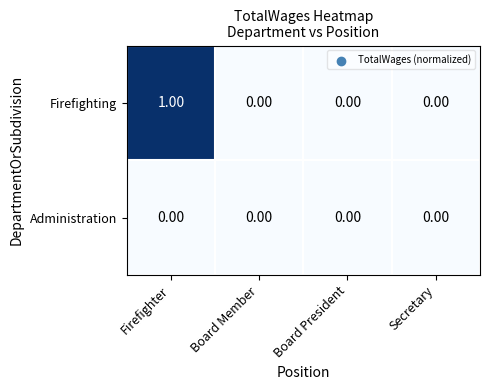

Rank the series by their maximum value, from highest to lowest.

Firefighting, Administration